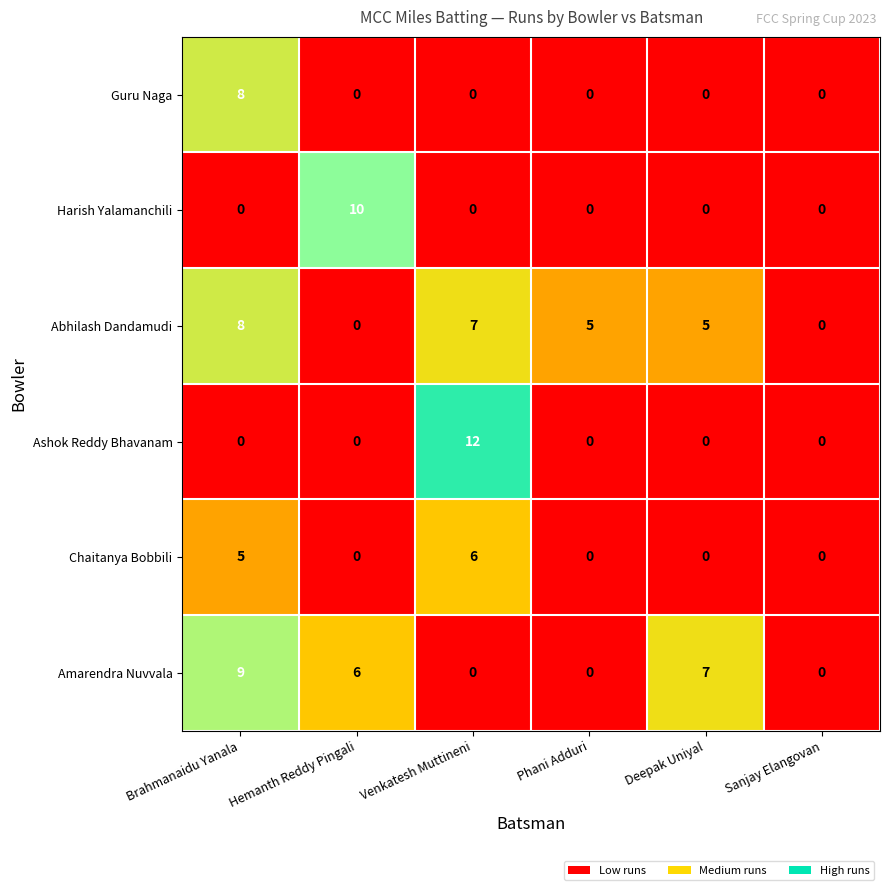

How many categories are shown in the chart?

6